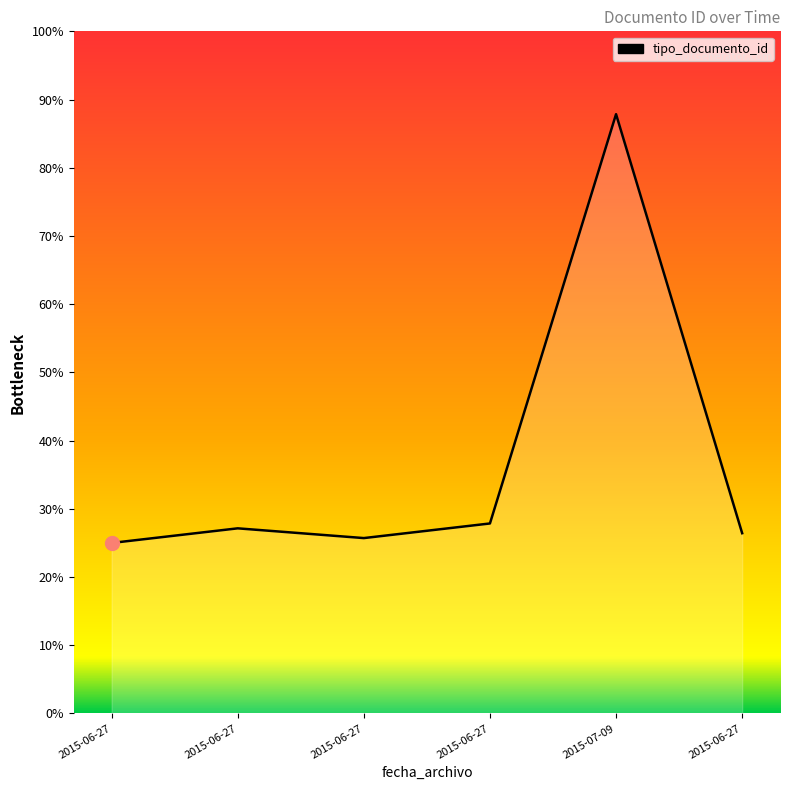

What is the label of the 1st point from the left?

2015-06-27